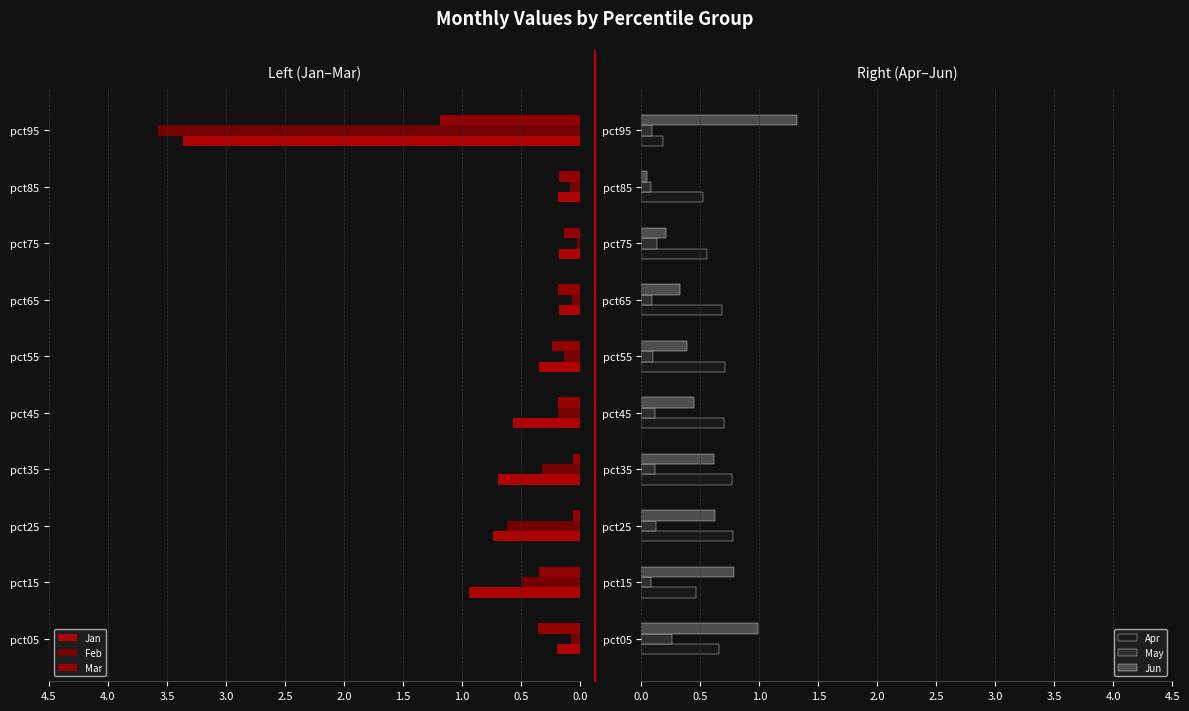

What is the maximum value for Jun?

1.3